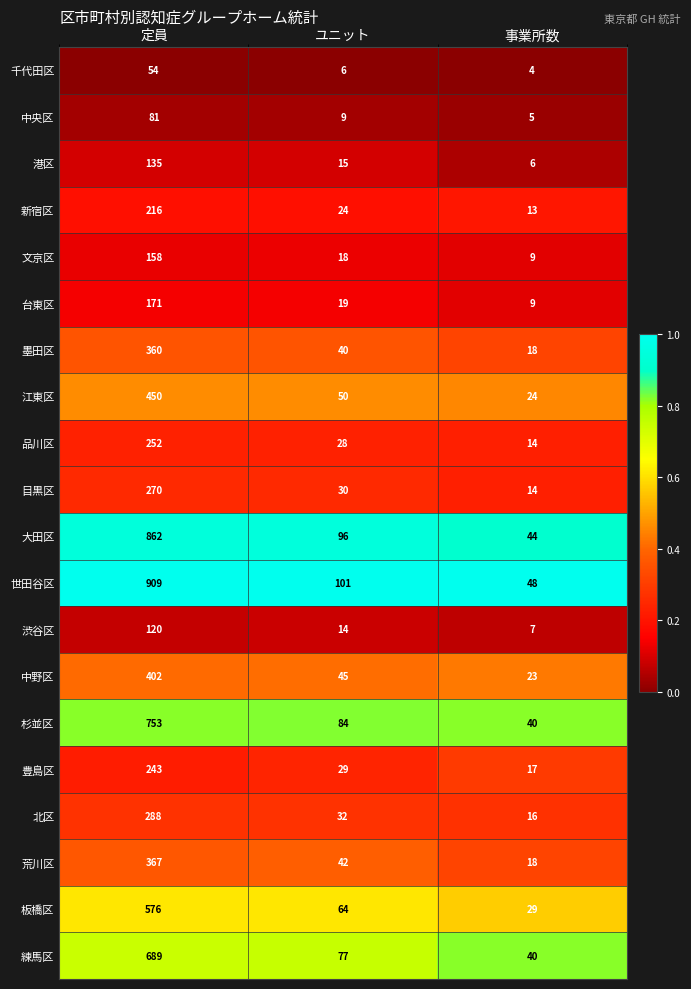

At which category is the sum across all series the highest?

定員